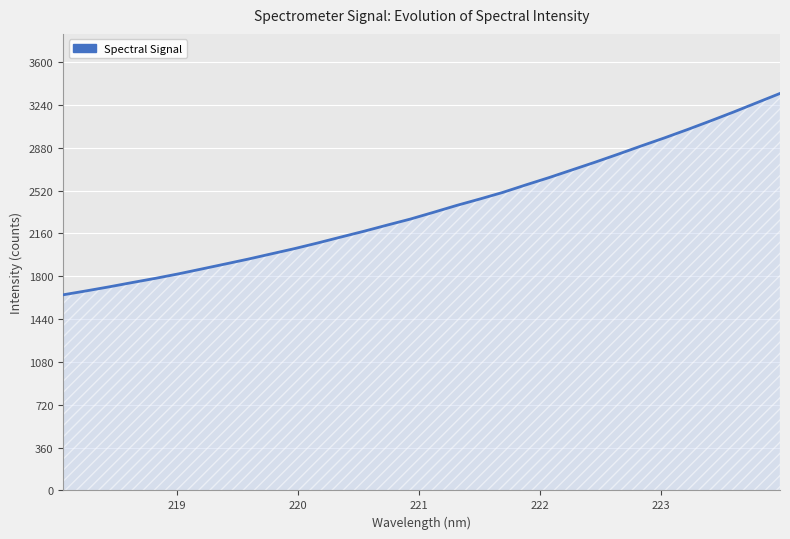

What is the greatest value displayed?

3335.7